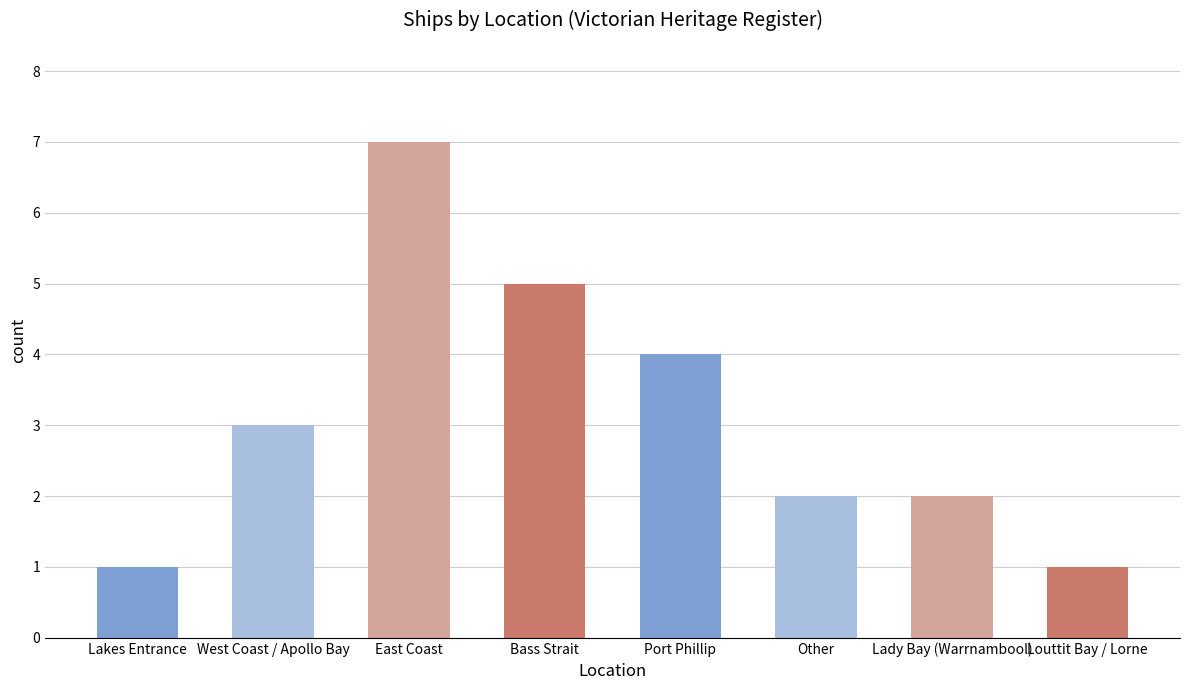

Reading left to right, transcribe all the data shown in this chart.

Lakes Entrance=1	West Coast / Apollo Bay=3	East Coast=7	Bass Strait=5	Port Phillip=4	Other=2	Lady Bay (Warrnambool)=2	Louttit Bay / Lorne=1